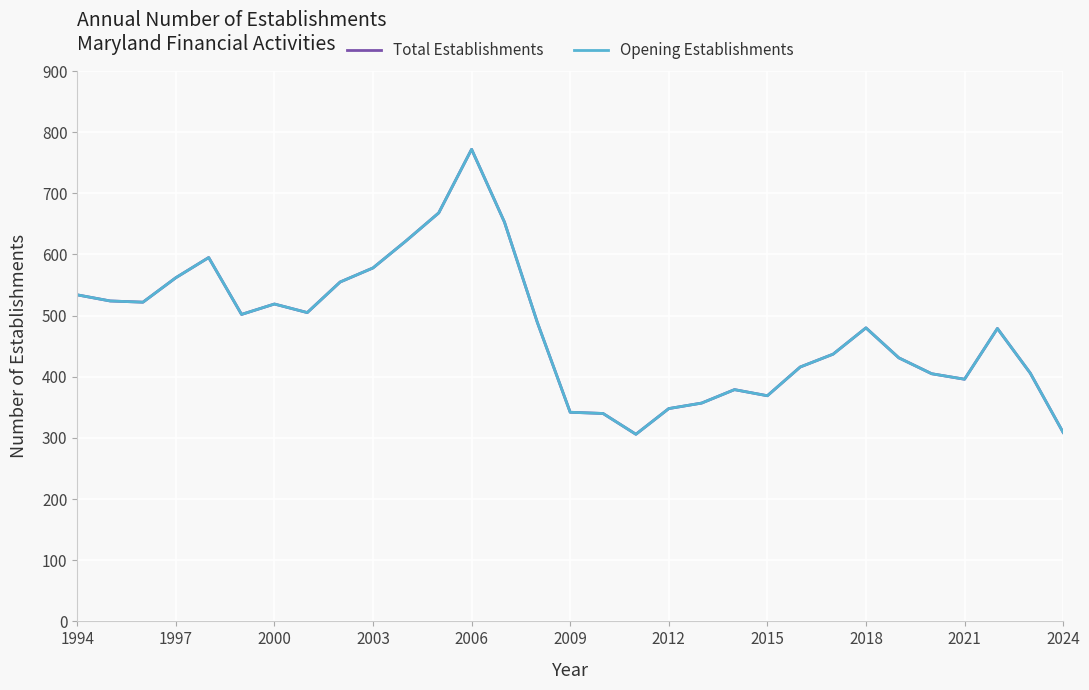

Does the chart display data point markers on the line(s)?

No